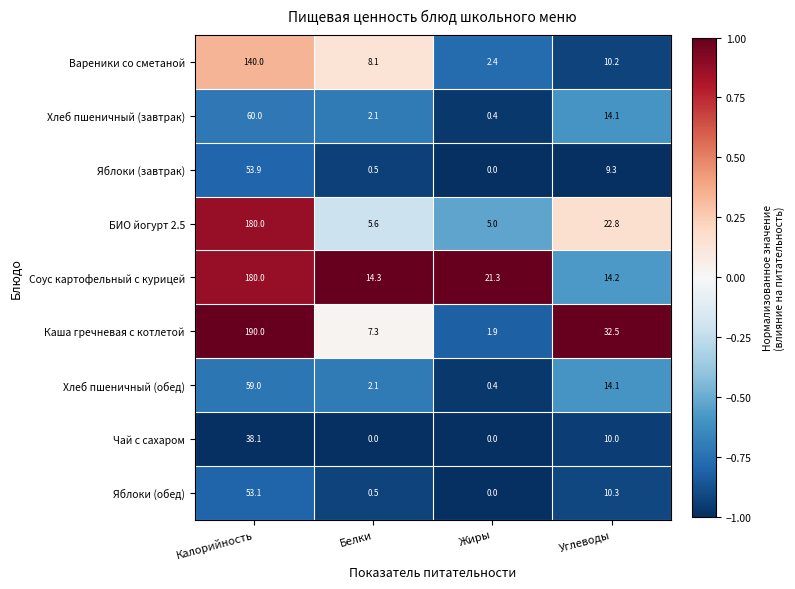

True or false: Яблоки (обед) has a value of 0.5 at Белки.

True